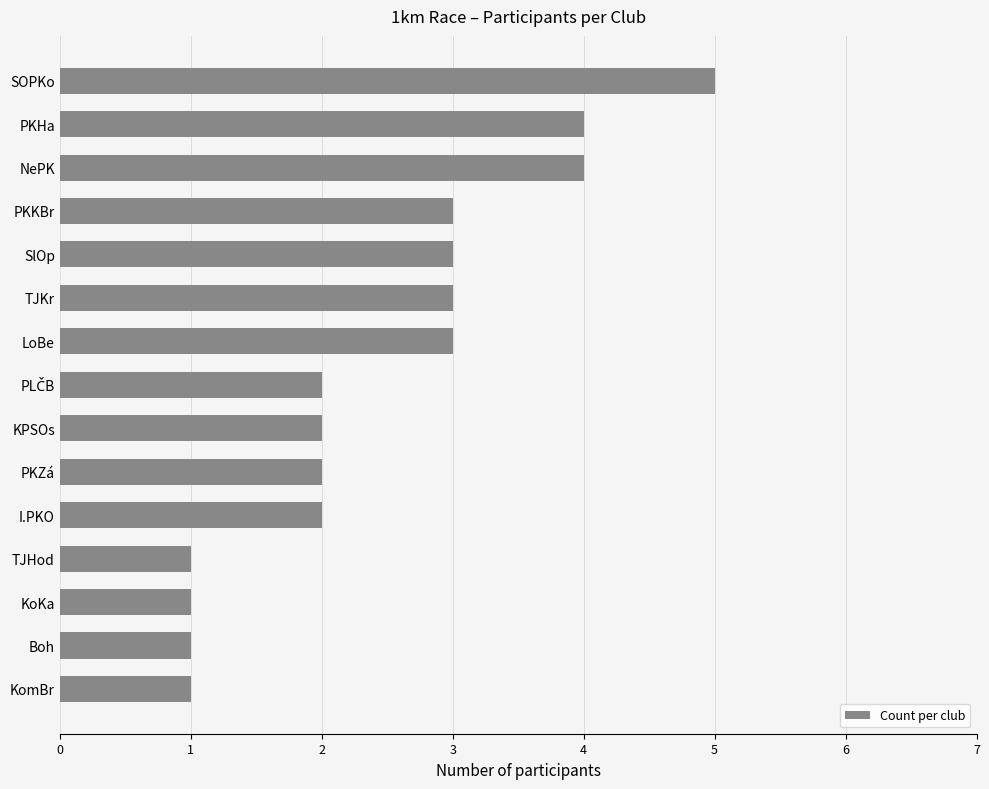

What is the difference between the second highest and second lowest values?

3